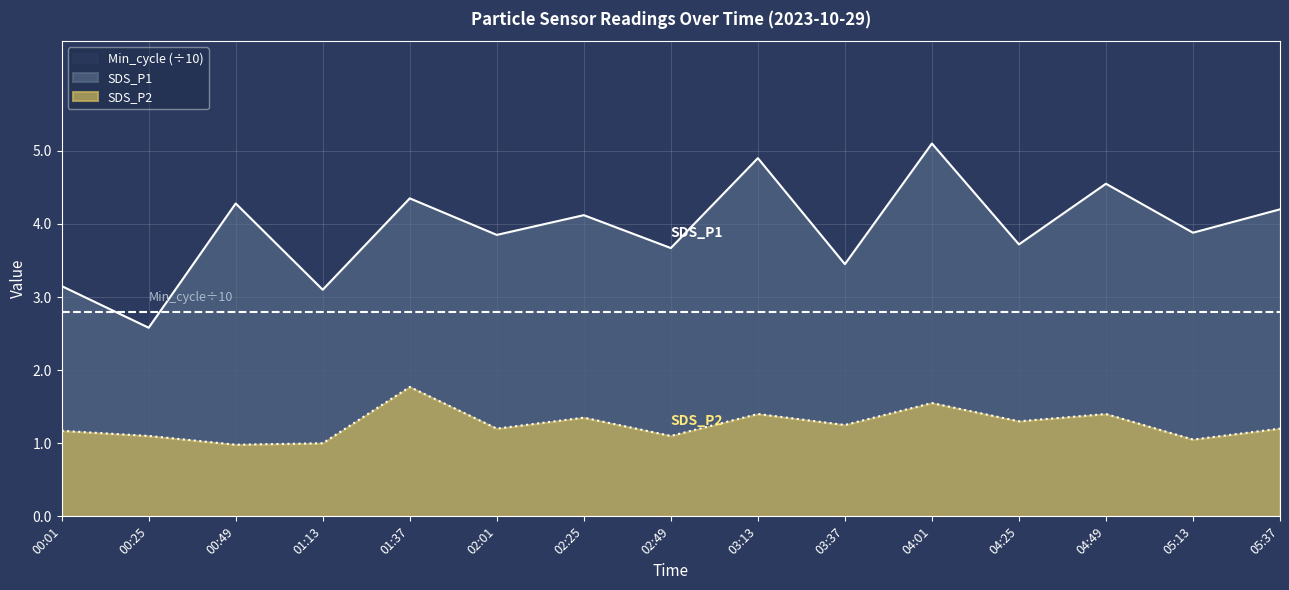

At which category does SDS_P1 reach its first local peak?

00:49